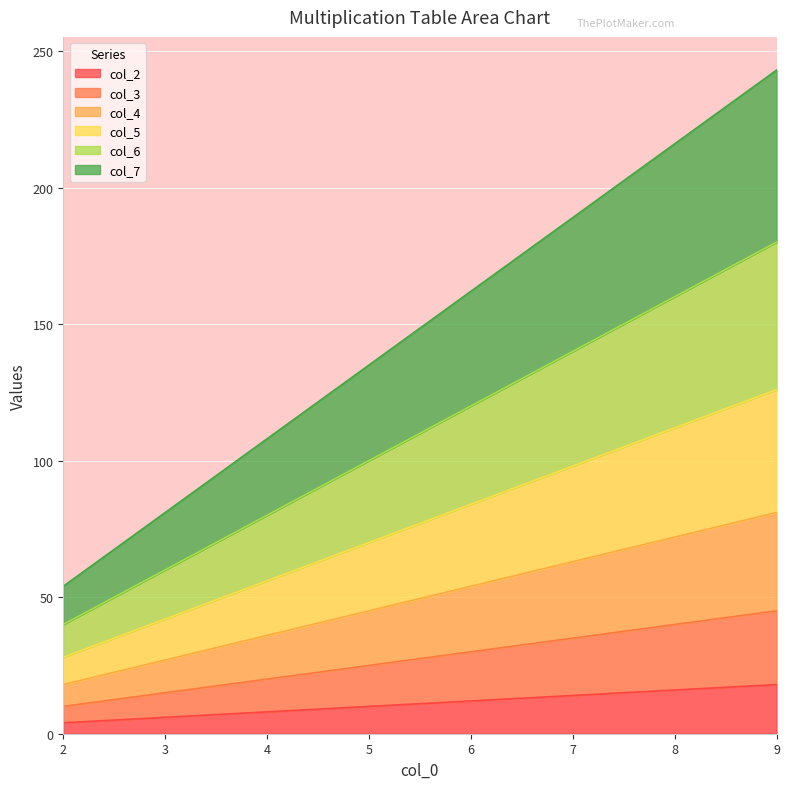

True or false: col_7 has a value of 162 at 6.

True